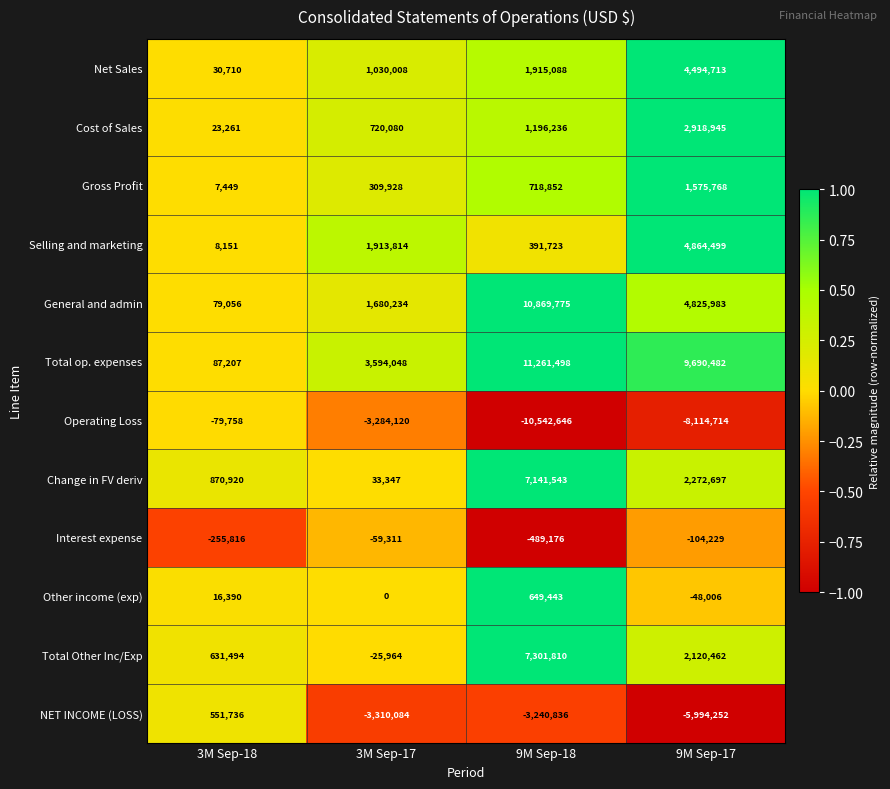

Which series has the largest range (max minus min)?

Total op. expenses